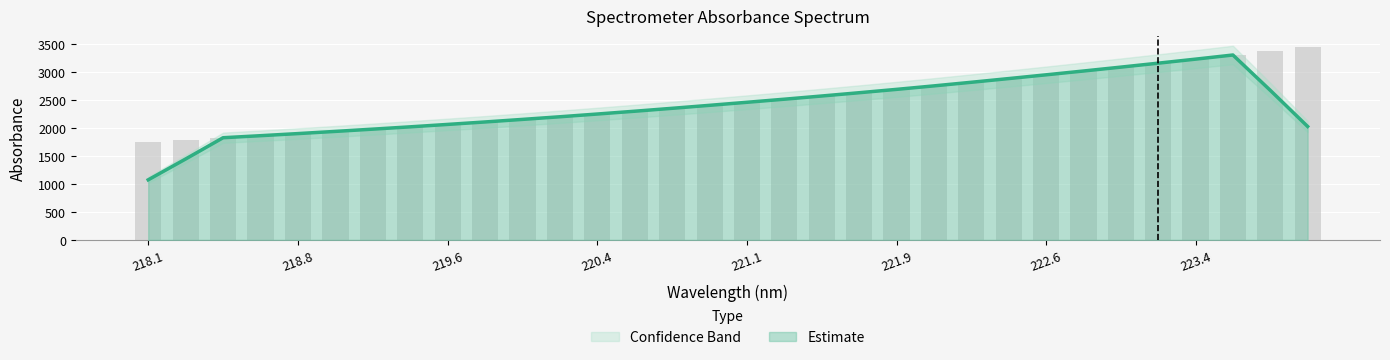

What is the sum of all values?

79826.5